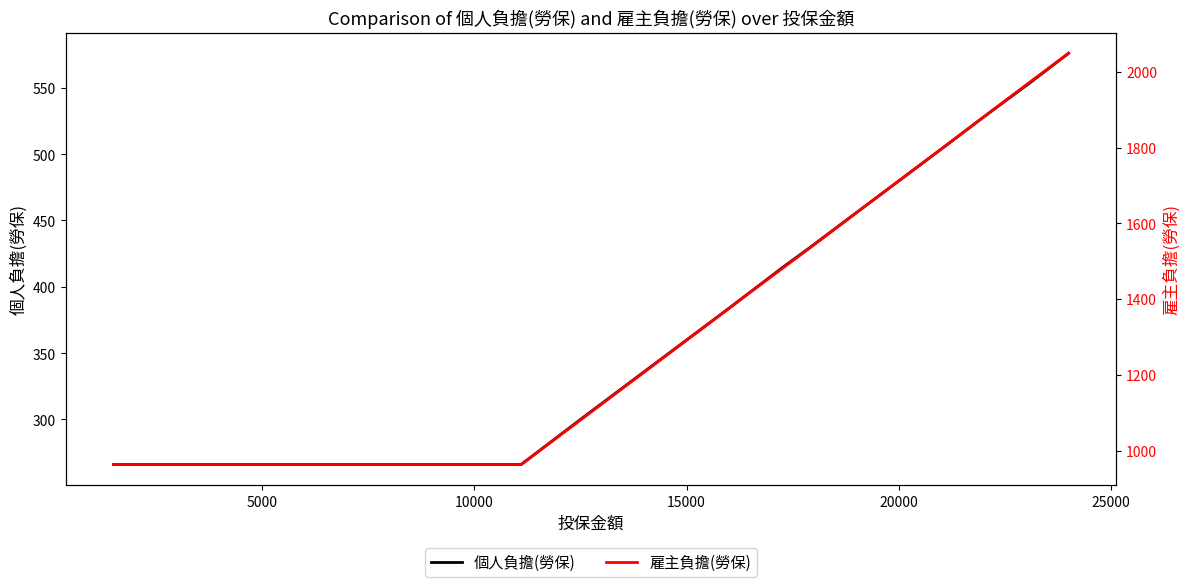

What is the maximum value for 個人負擔(勞保)?

576